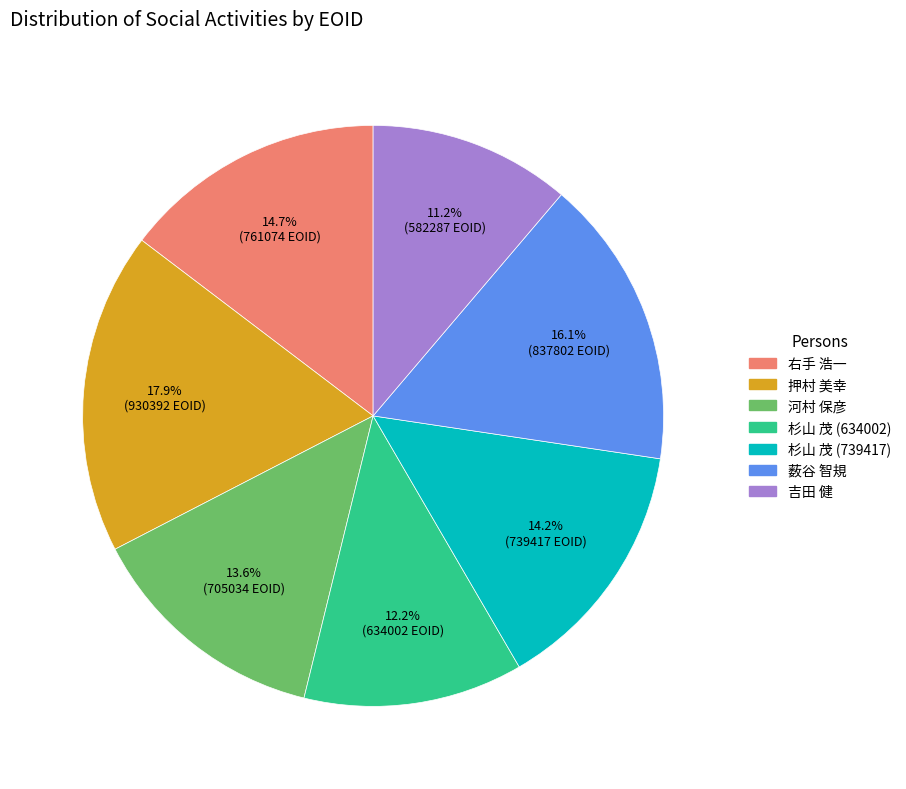

Is there a majority slice in this chart?

No